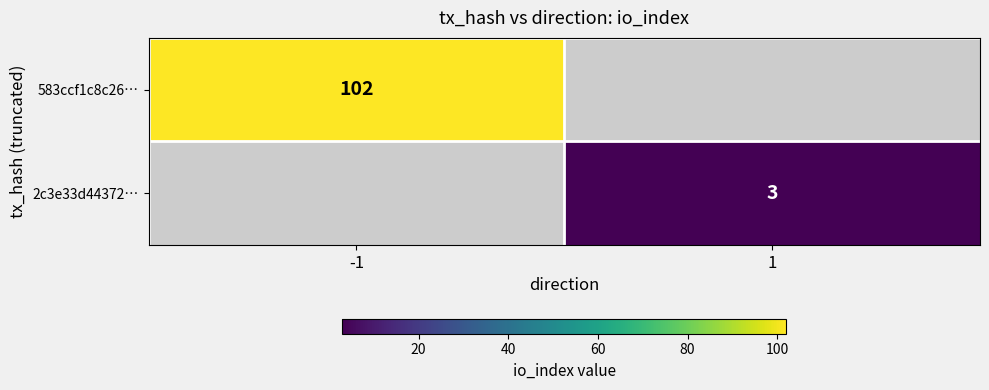

Is it true that 2c3e33d44372… equals 3 at 1?

True